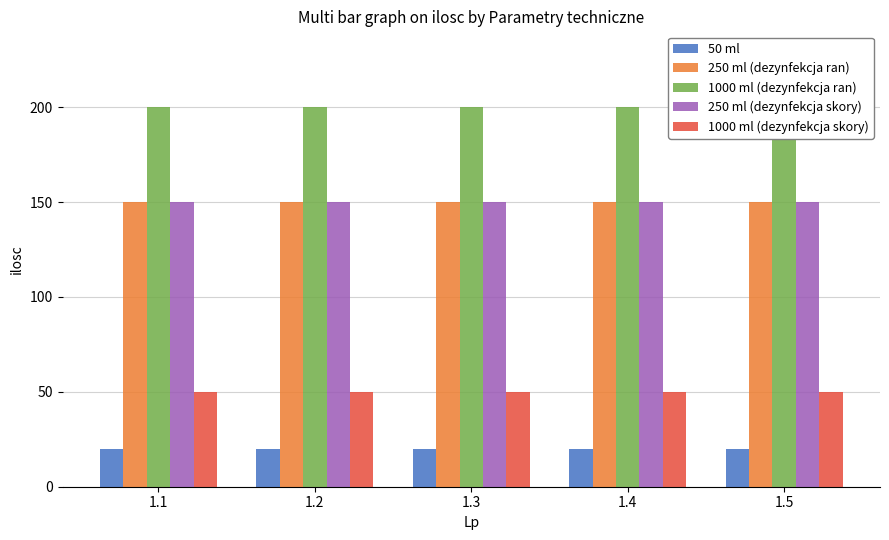

Rank the categories by 1000 ml (dezynfekcja skory) value from highest to lowest.

1.1, 1.2, 1.3, 1.4, 1.5